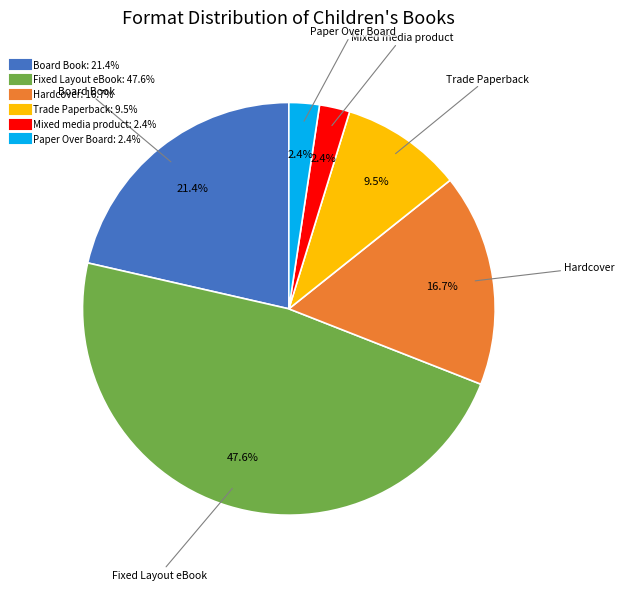

To the nearest percent, what percentage of the pie is Paper Over Board?

2%